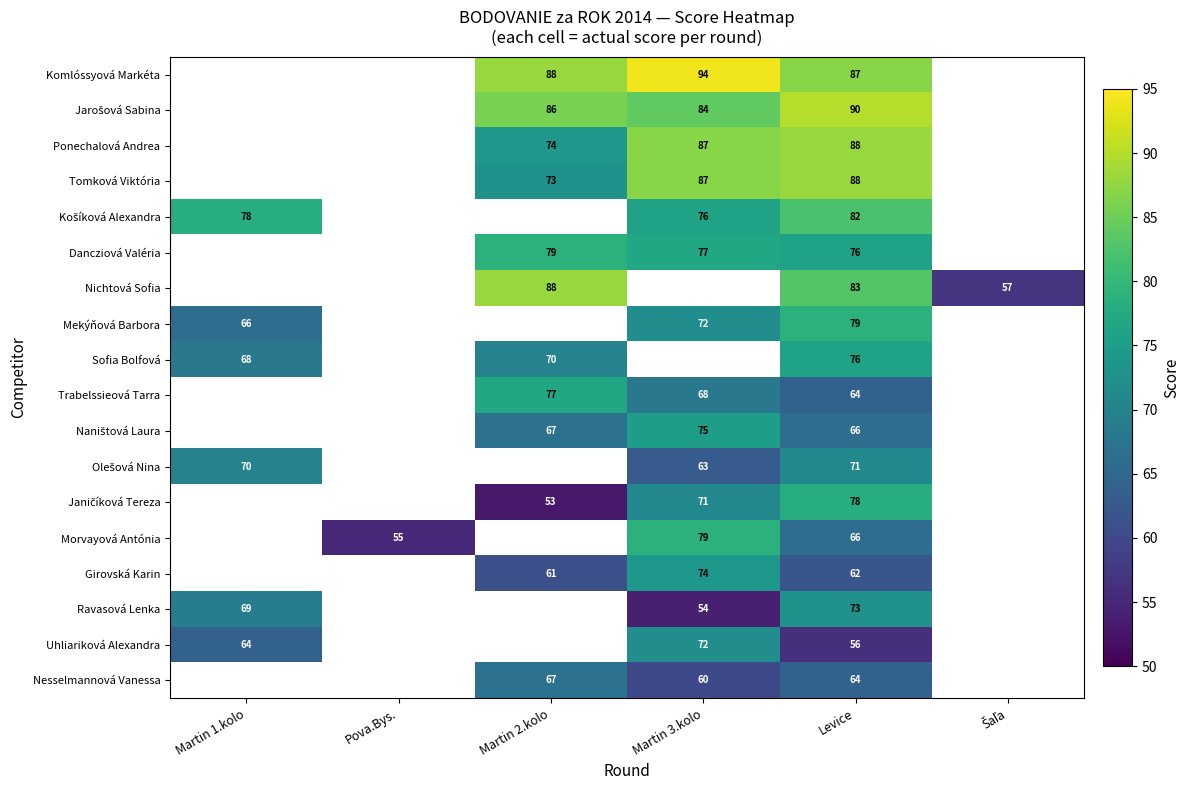

The value of Uhliariková Alexandra at Martin 3.kolo is 21. True or false?

False